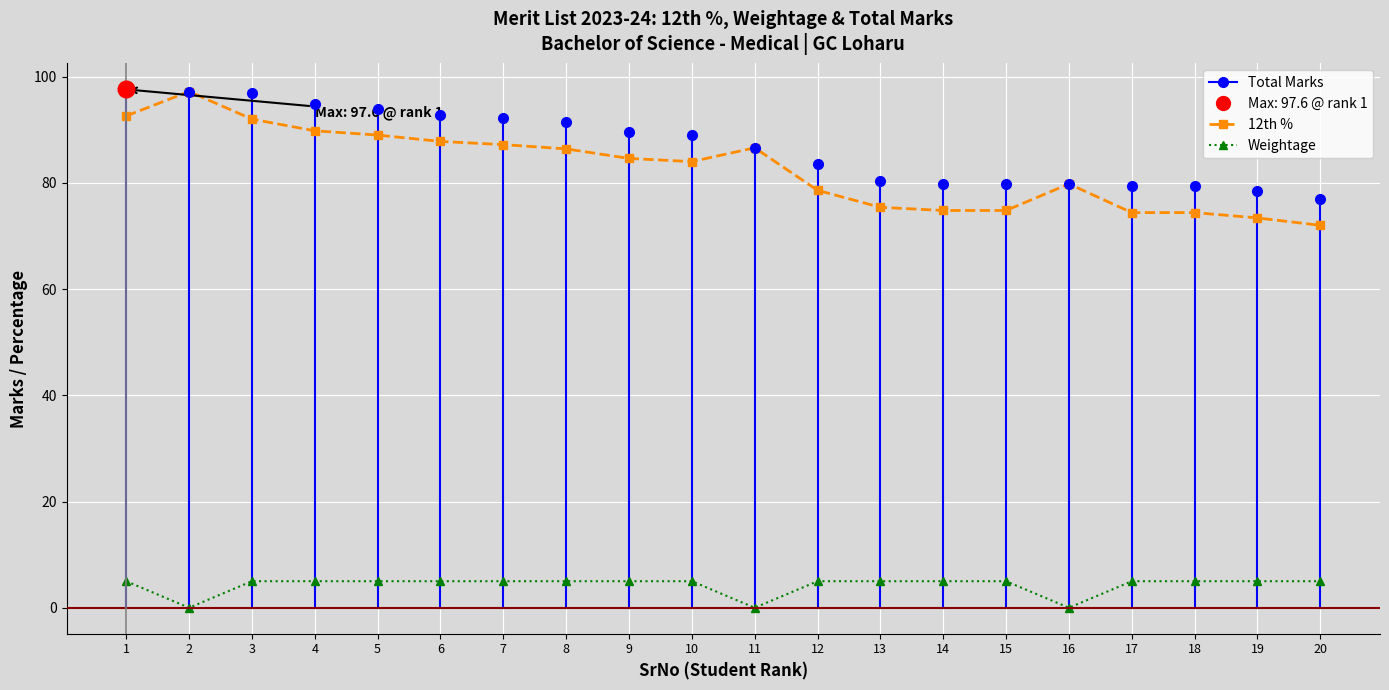

At which label does 12th % reach its minimum?

20